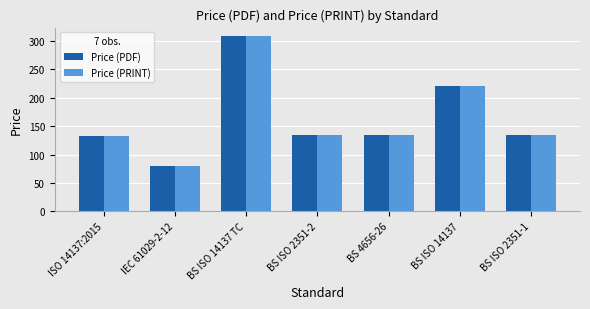

At which label is Price (PDF) closest to 194?

BS ISO 14137